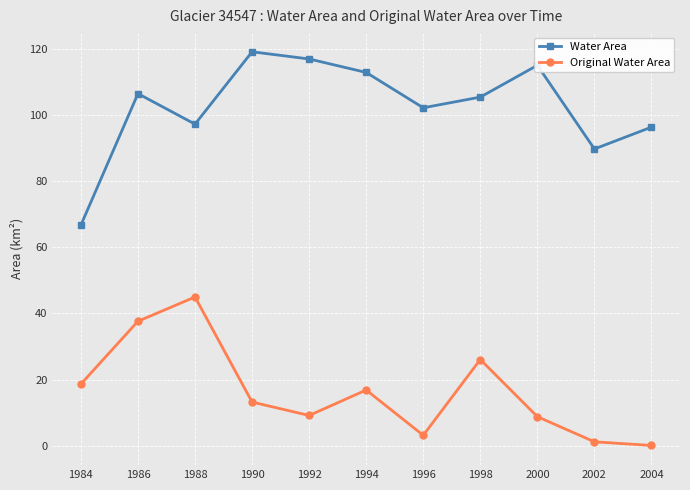

True or false: Original Water Area has more than 0 interior local peaks.

True